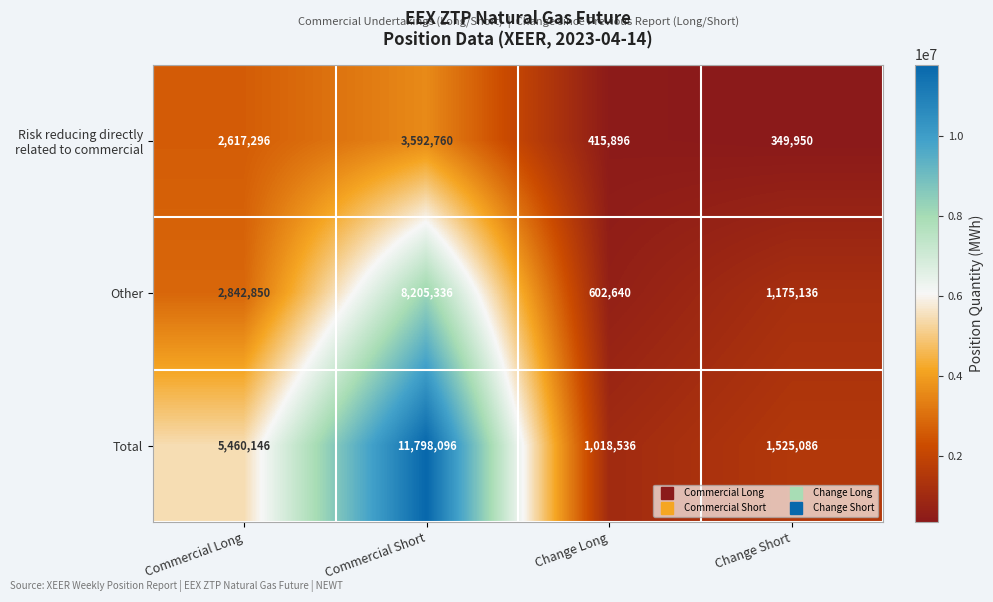

Count the number of data series in this chart.

3